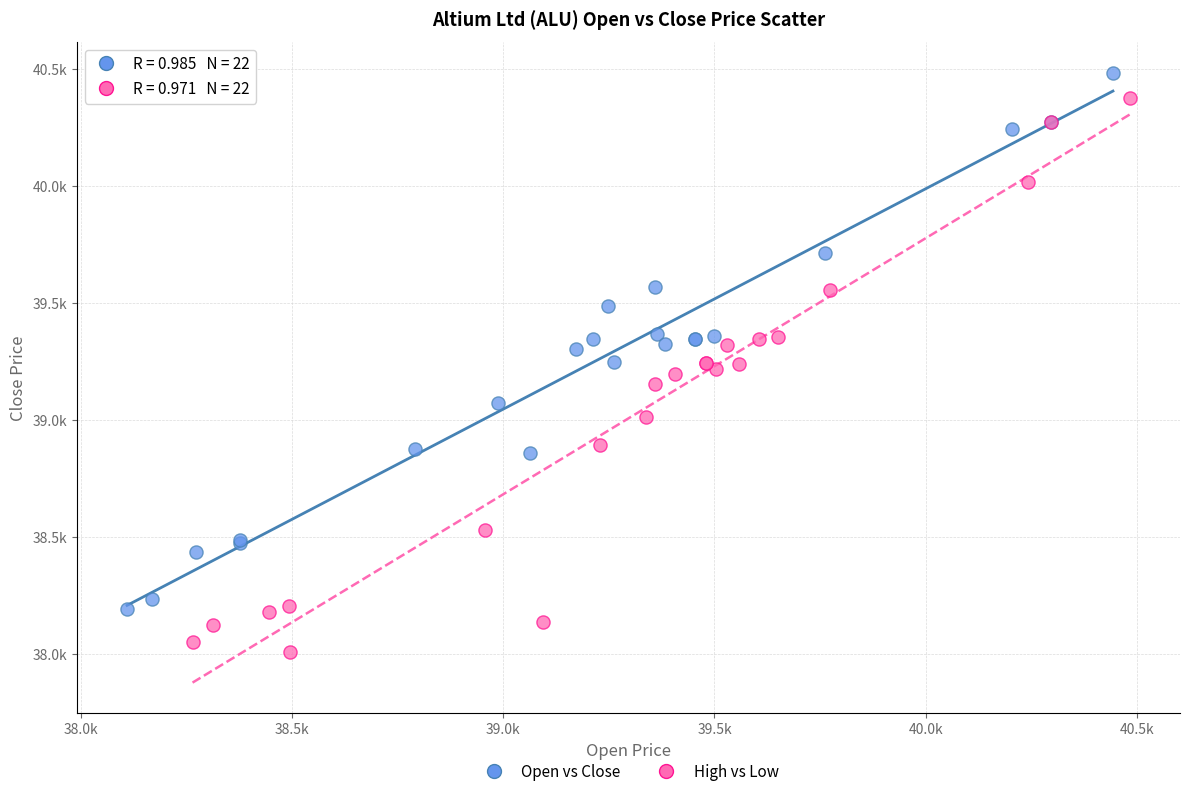

What are all the series names shown in the legend?

Open vs Close, High vs Low